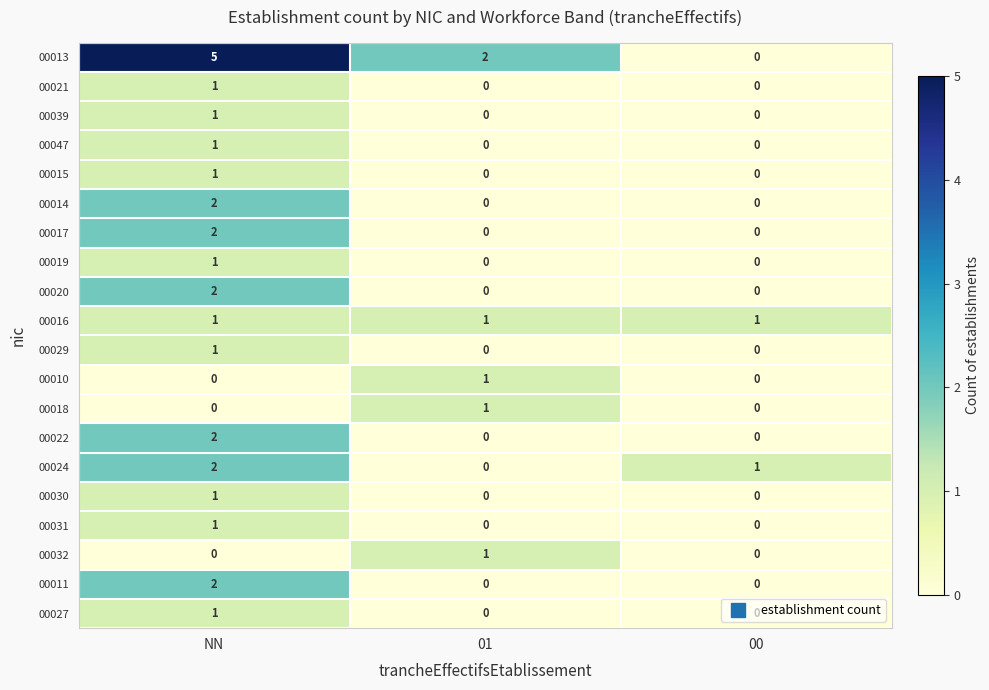

Count the 00021 values in the range 0 to 1.

3